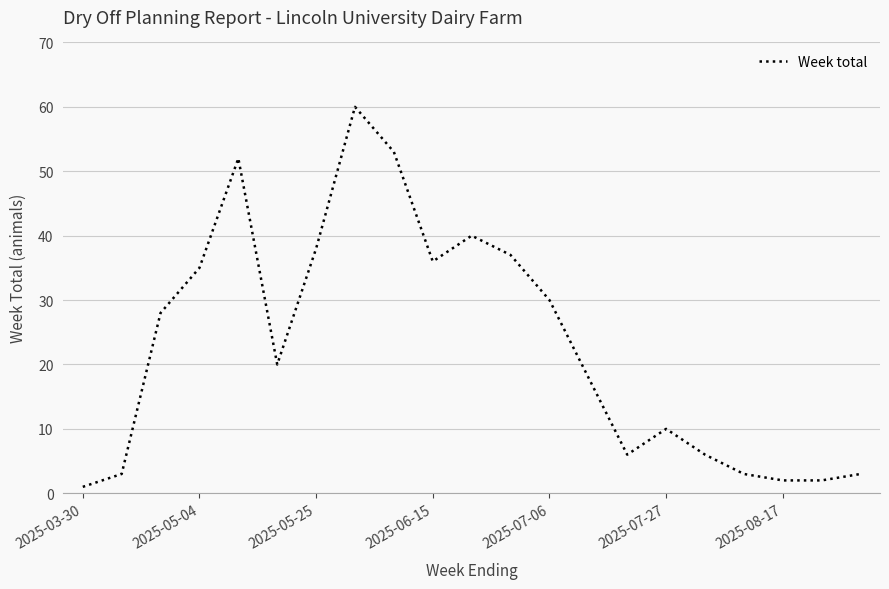

What is the maximum value shown in the chart?

60